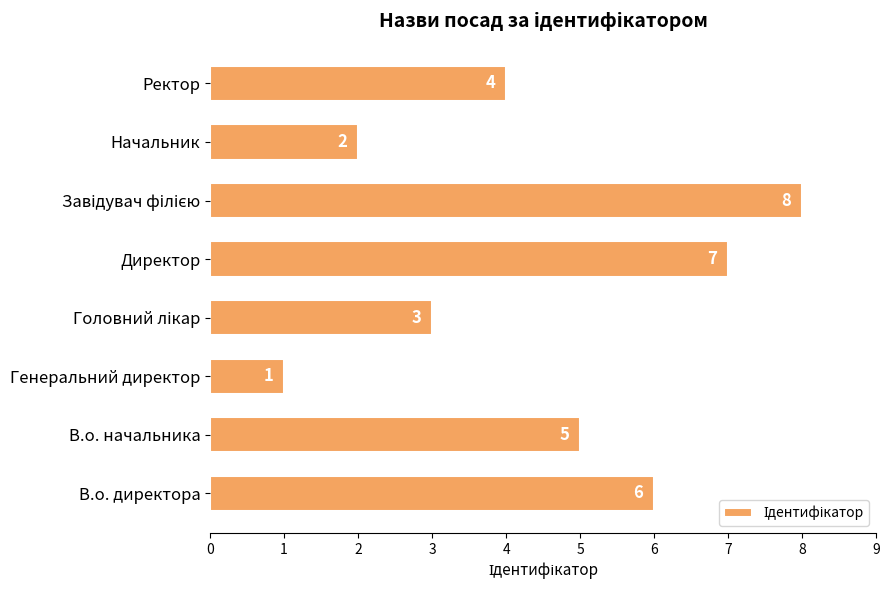

How many values are between 3 and 7?

5